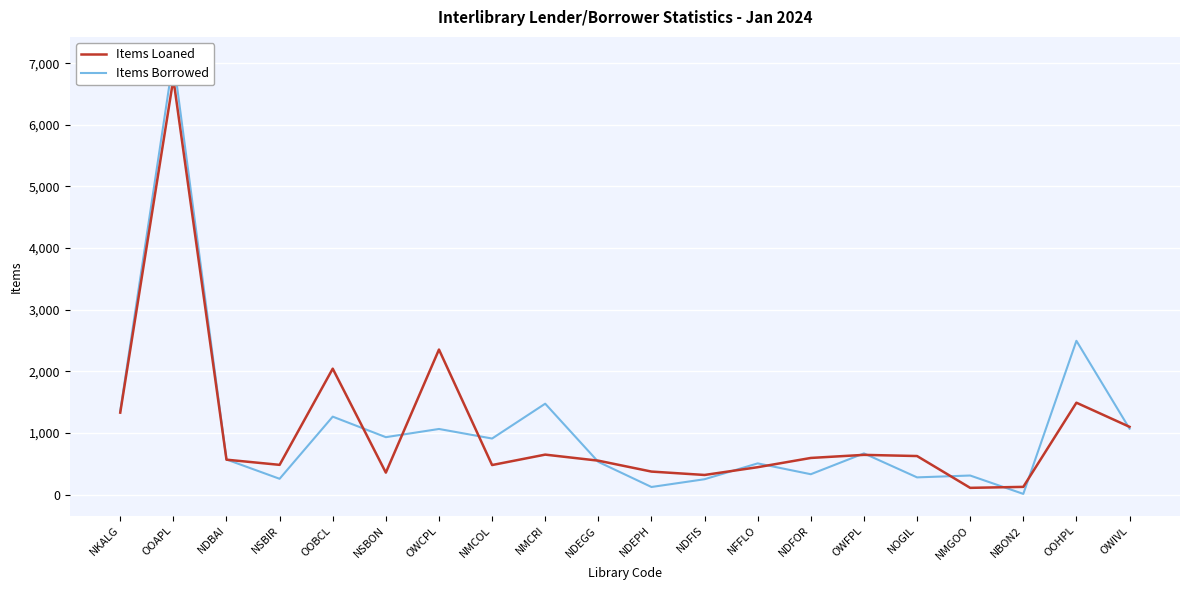

Which series has the widest spread of Y values?

Items Borrowed